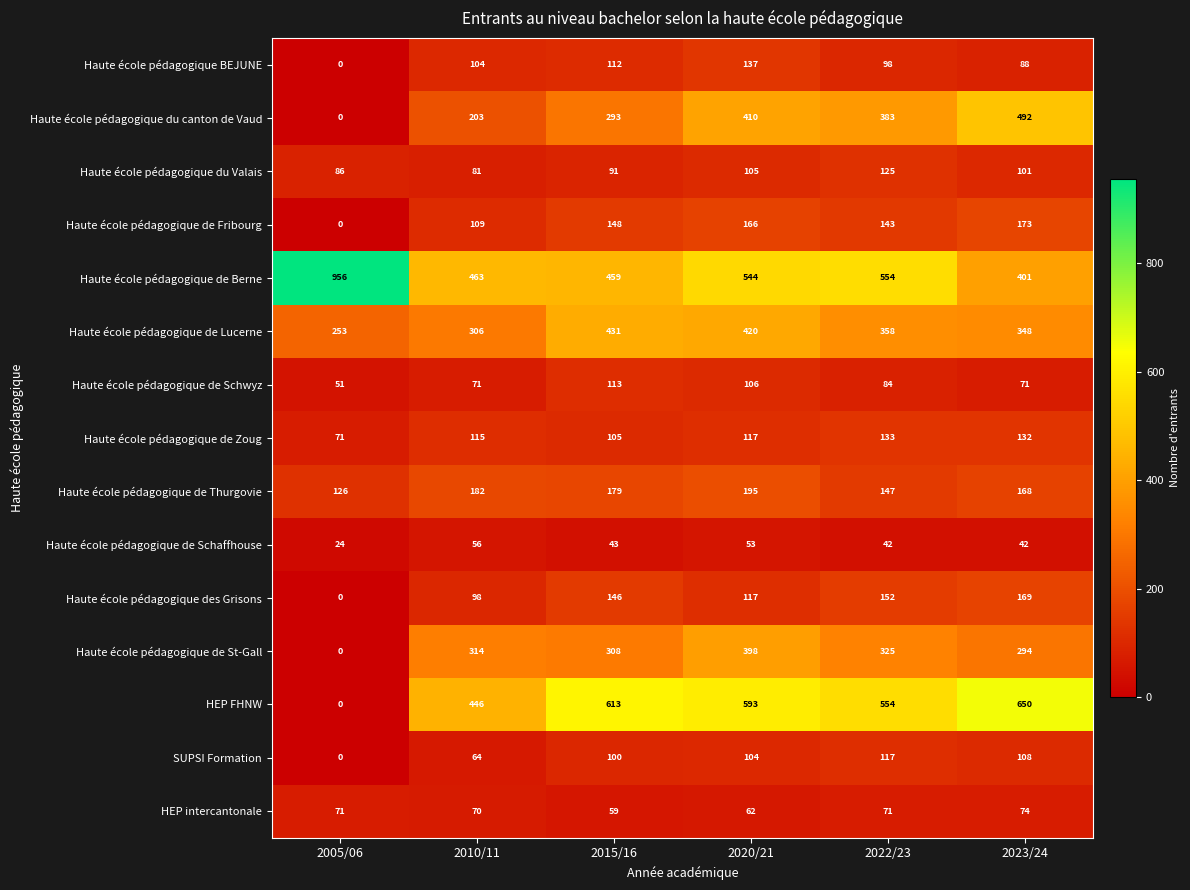

What is the average value of the Haute école pédagogique de Fribourg series?

123